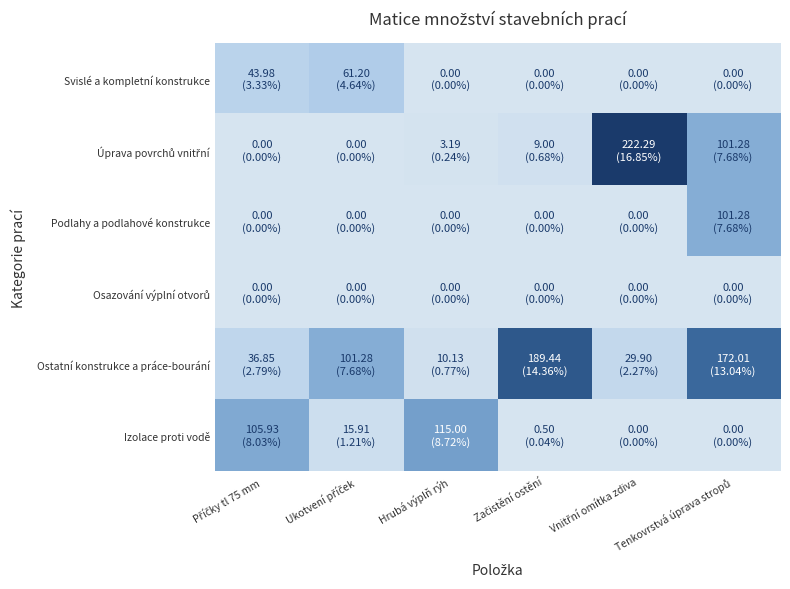

Count the number of categories in the chart.

6